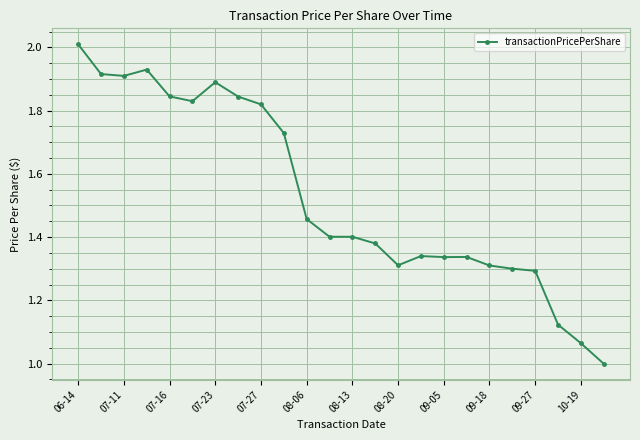

What is the minimum value shown in the chart?

1.0